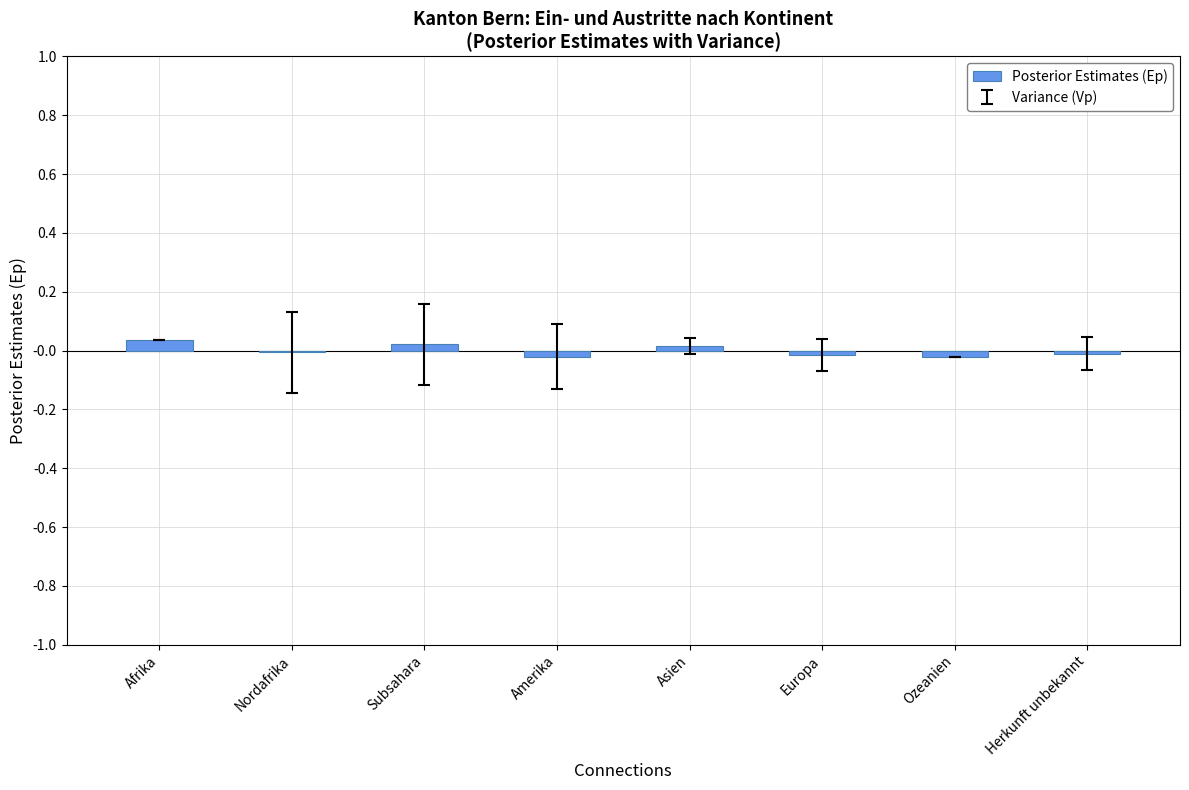

The value at Ozeanien is -0.0. True or false?

True